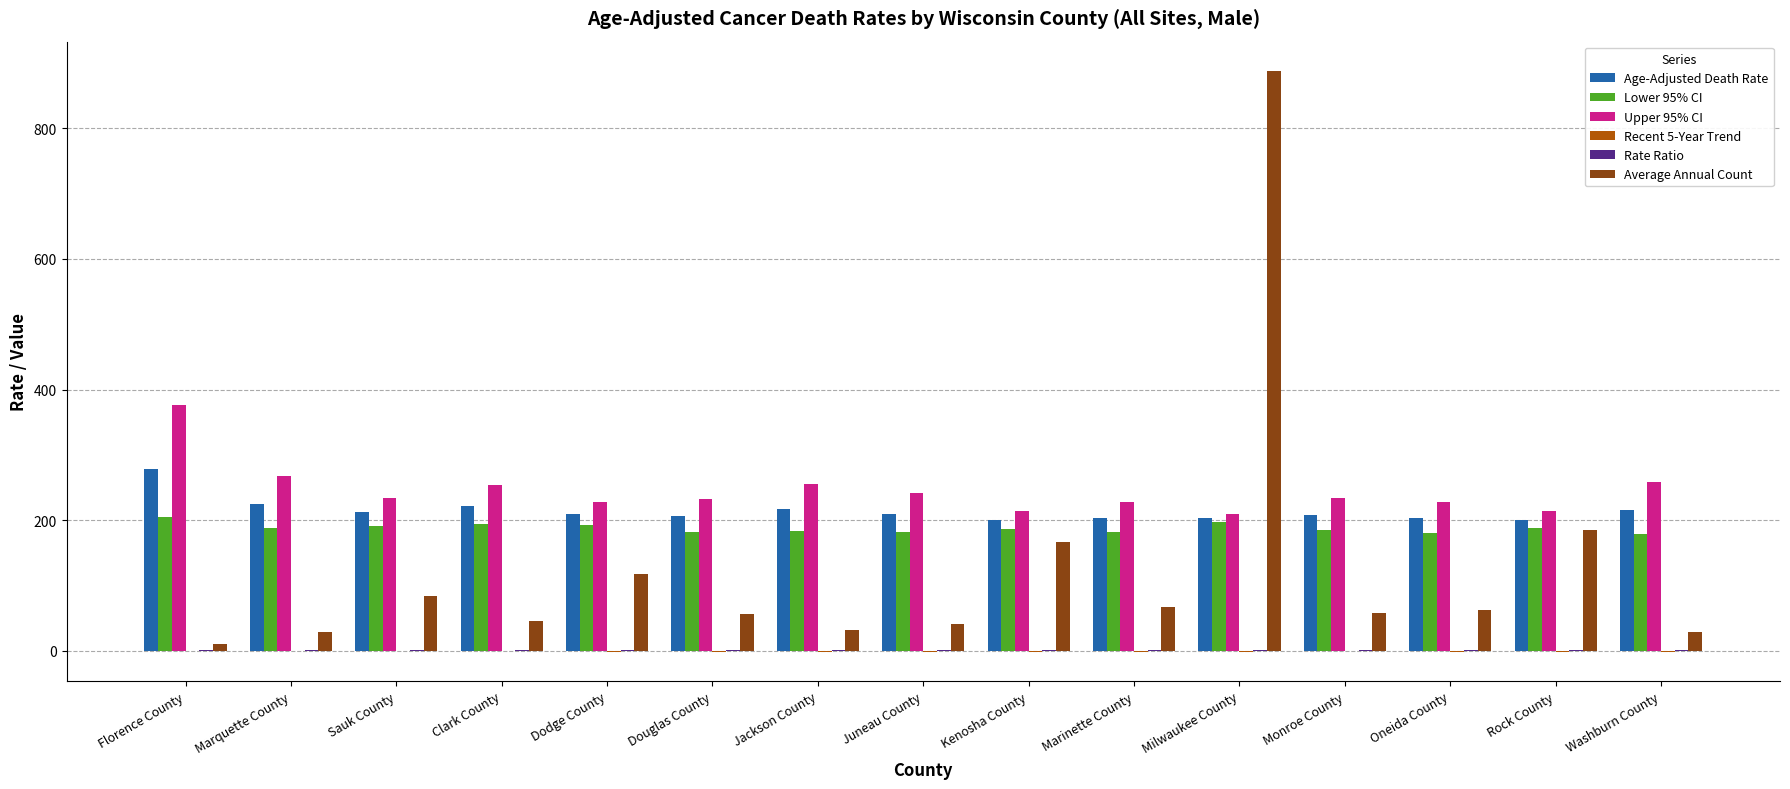

Are the bars horizontal?

No